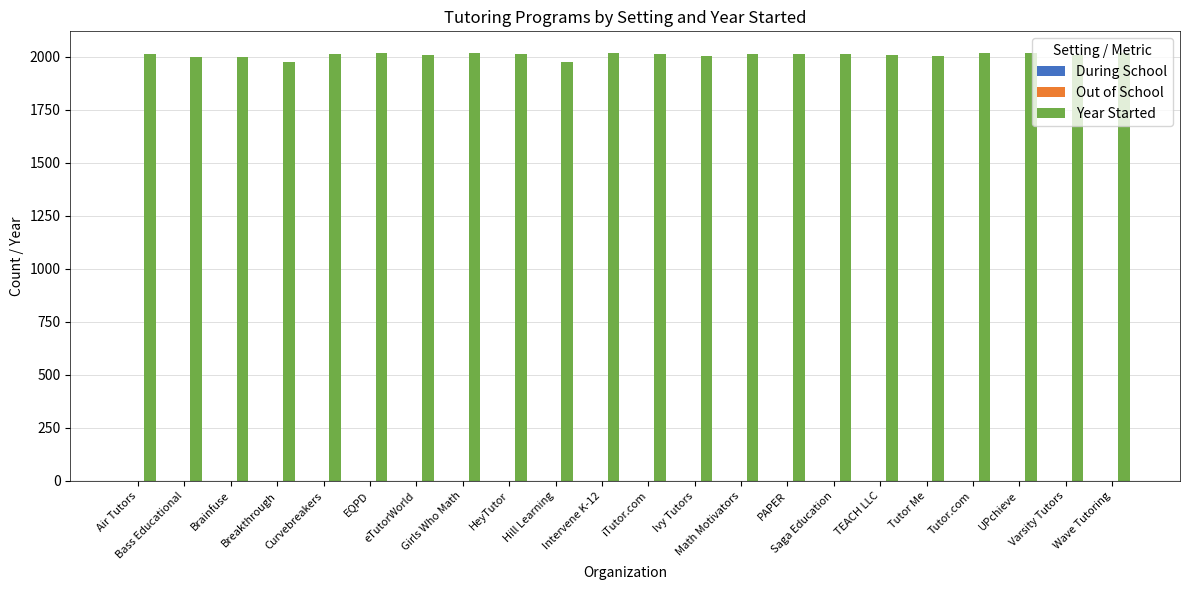

The Year Started series shows 2020 at Wave Tutoring. True or false?

True